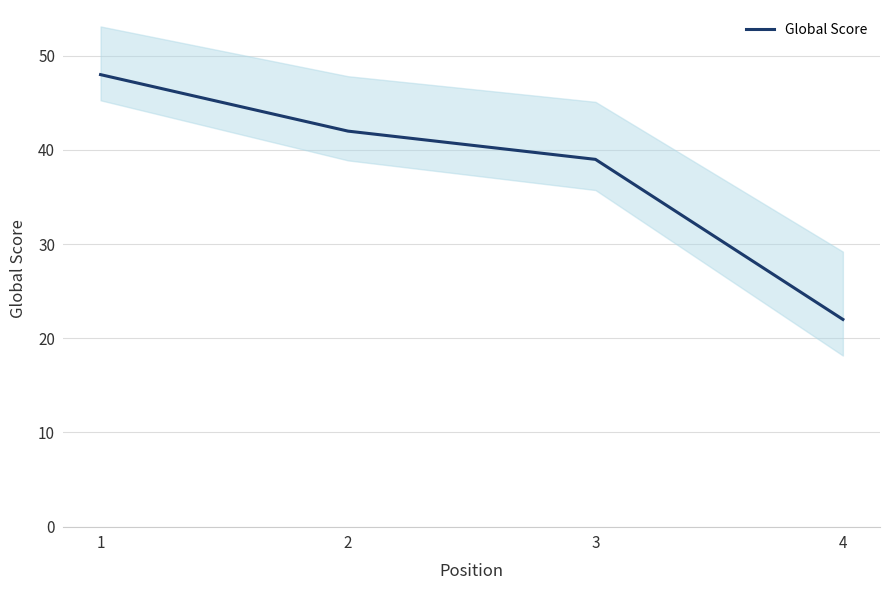

What is the difference between the maximum and minimum values?

26